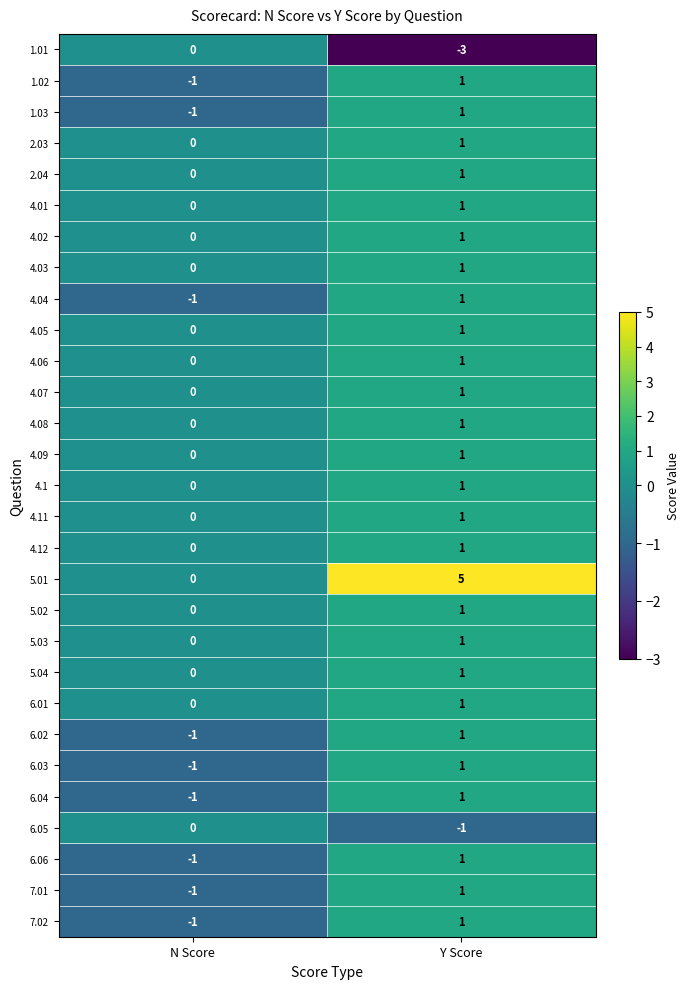

List the labels in order of 4.04 value, largest first.

Y Score, N Score